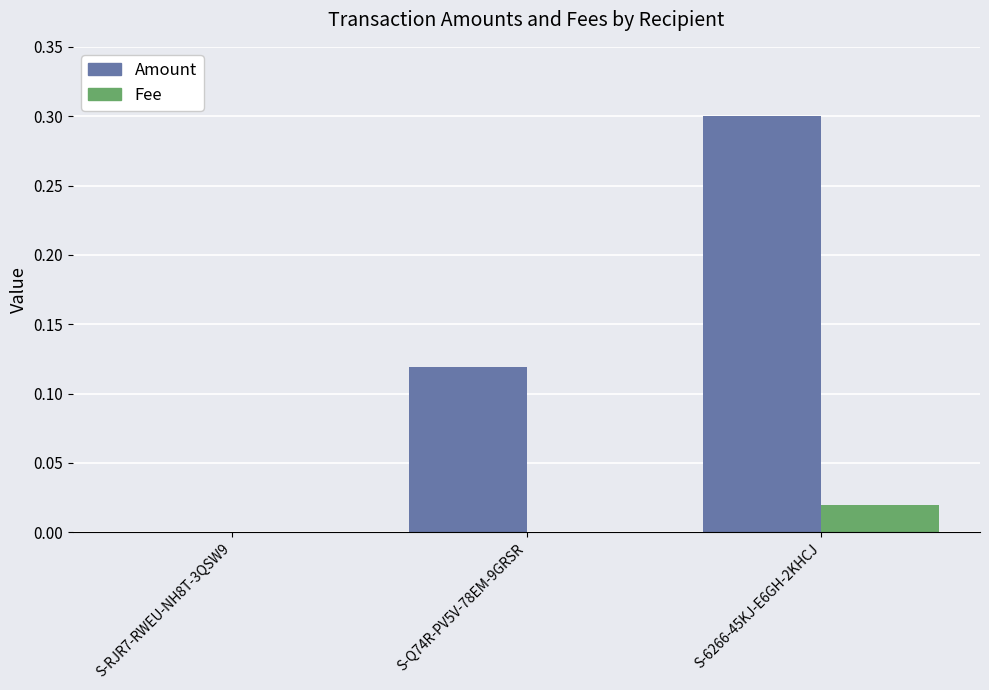

What is the sum of all Amount values?

0.4